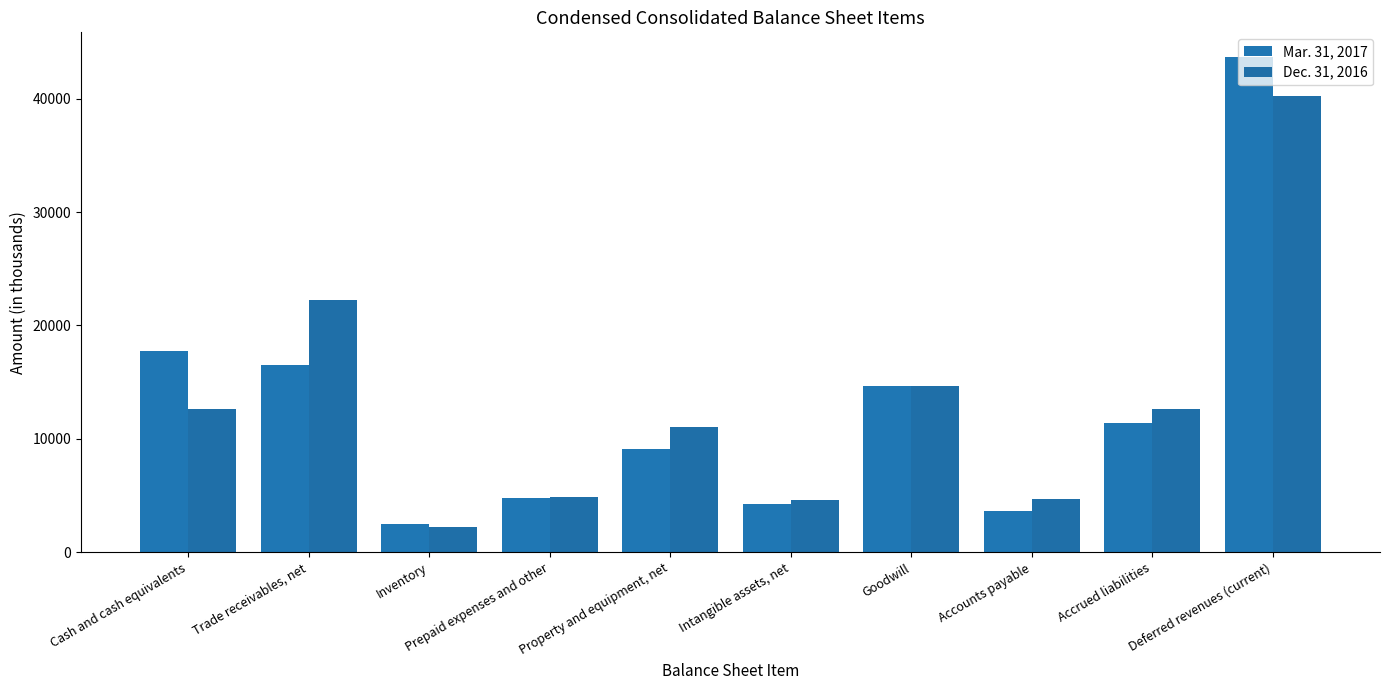

Reading right to left, what are all the values shown in this chart?

Mar. 31, 2017: Deferred revenues (current)=43676	Accrued liabilities=11404	Accounts payable=3649	Goodwill=14632	Intangible assets, net=4291	Property and equipment, net=9115	Prepaid expenses and other=4780	Inventory=2460	Trade receivables, net=16553	Cash and cash equivalents=17759
Dec. 31, 2016: Deferred revenues (current)=40209	Accrued liabilities=12641	Accounts payable=4722	Goodwill=14632	Intangible assets, net=4649	Property and equipment, net=11044	Prepaid expenses and other=4850	Inventory=2206	Trade receivables, net=22236	Cash and cash equivalents=12619